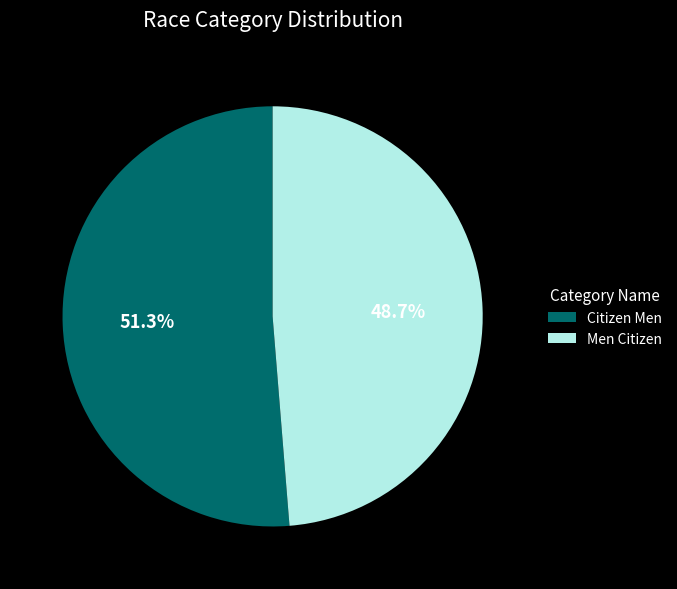

Is Men Citizen the majority of the pie?

No